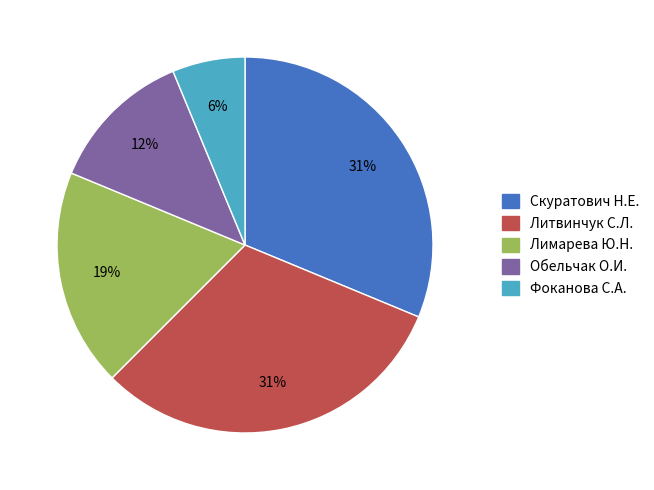

Combined, do Фоканова С.А. and Скуратович Н.Е. account for over 50%?

No